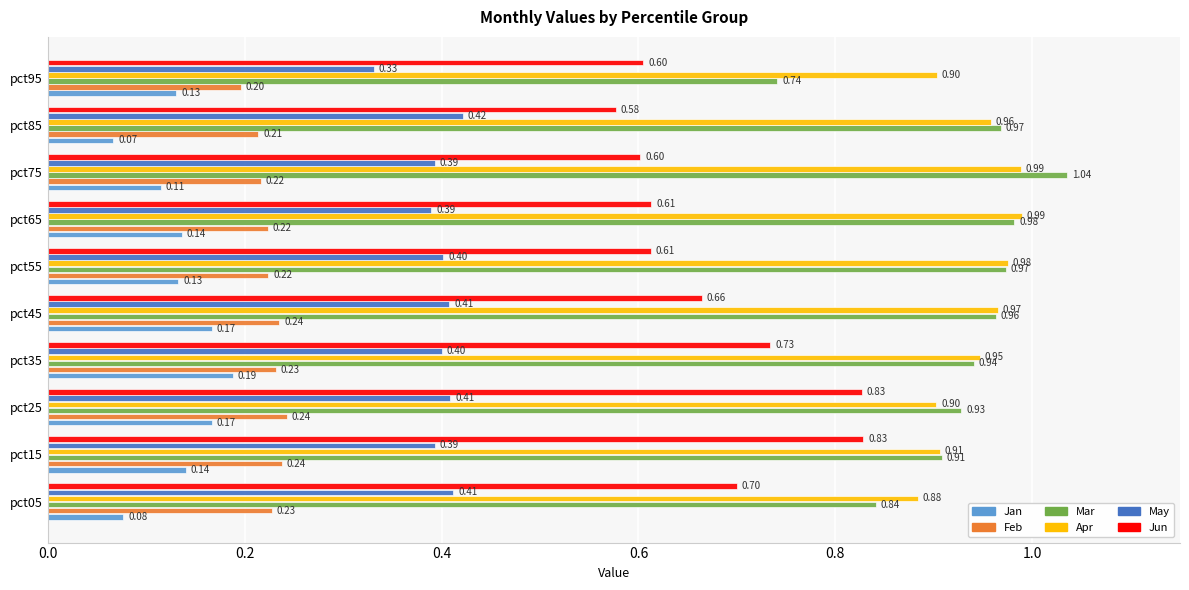

Which series has the widest spread of values?

Mar